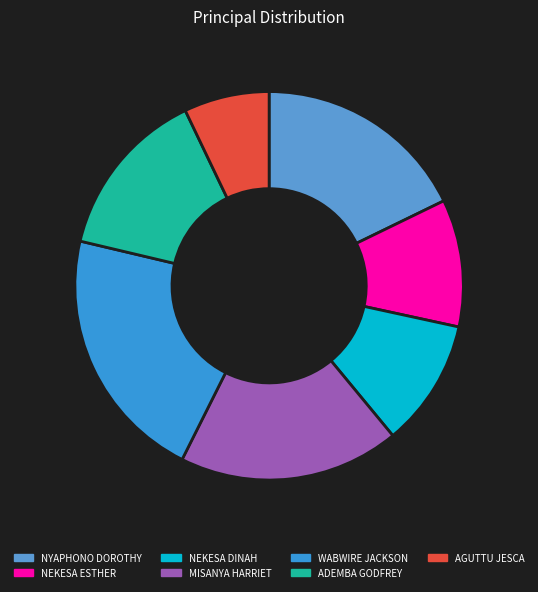

How many segments does this pie chart have?

7